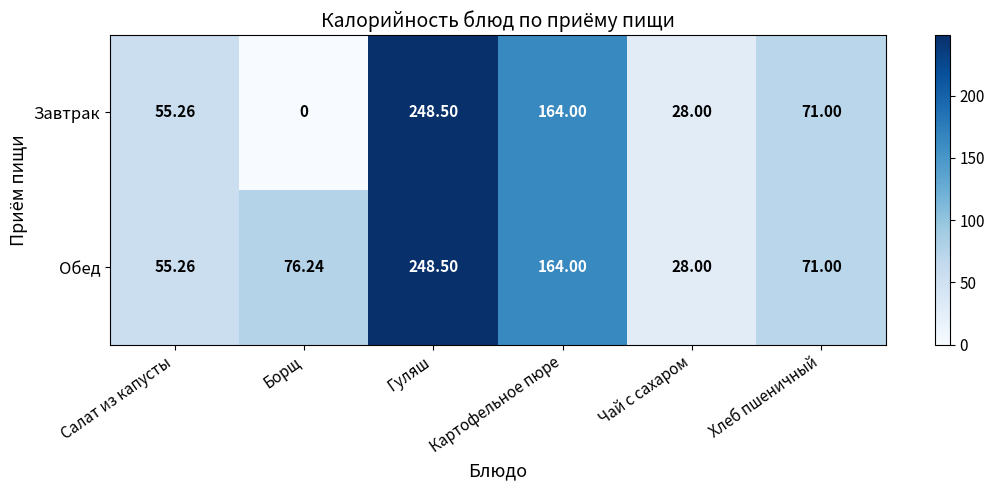

List the series in order of their overall mean, highest first.

Обед, Завтрак